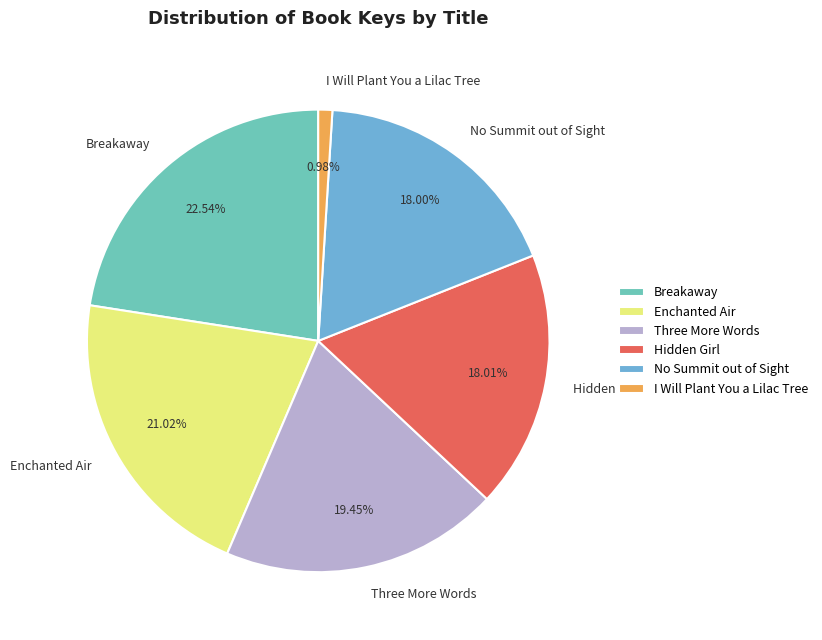

To the nearest percent, what percentage of the pie is No Summit out of Sight?

18%